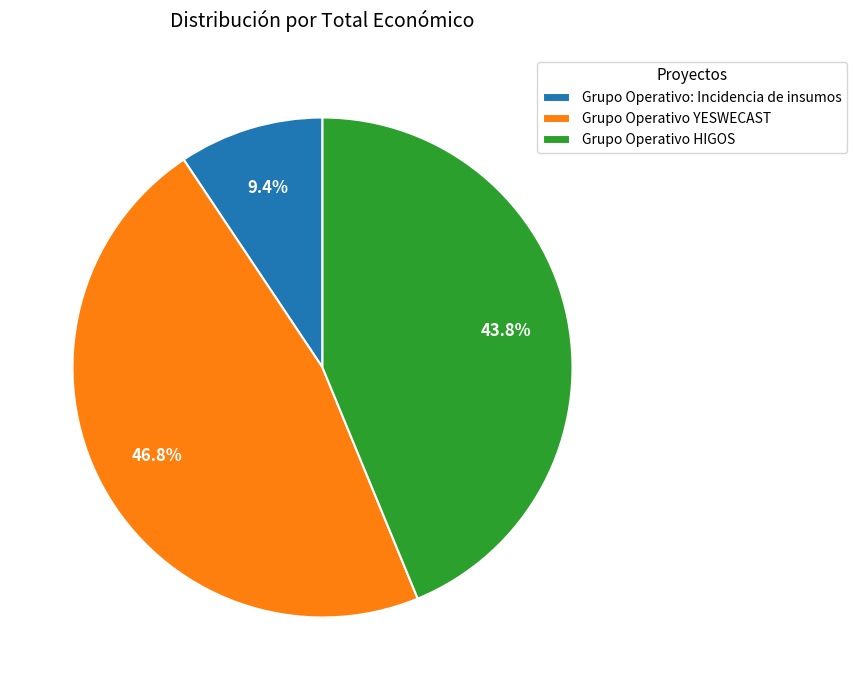

What is the largest slice in the pie chart?

Grupo Operativo YESWECAST